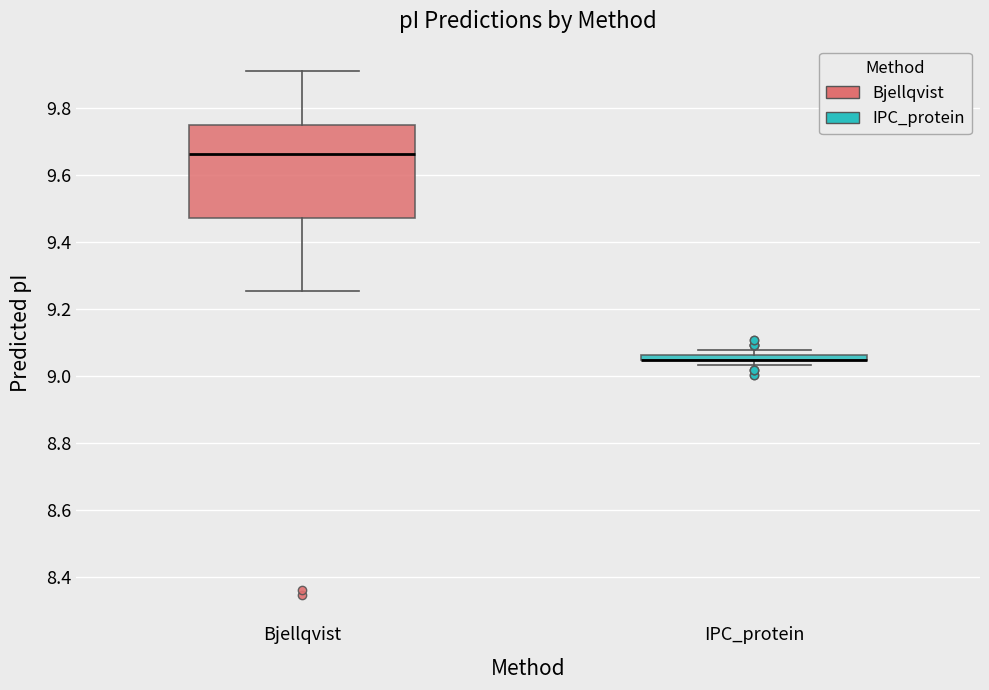

Where is the upper edge of the box for IPC_protein on the y-axis? The values are not printed on the chart, so give them approximately, as read against the axis.

9.06